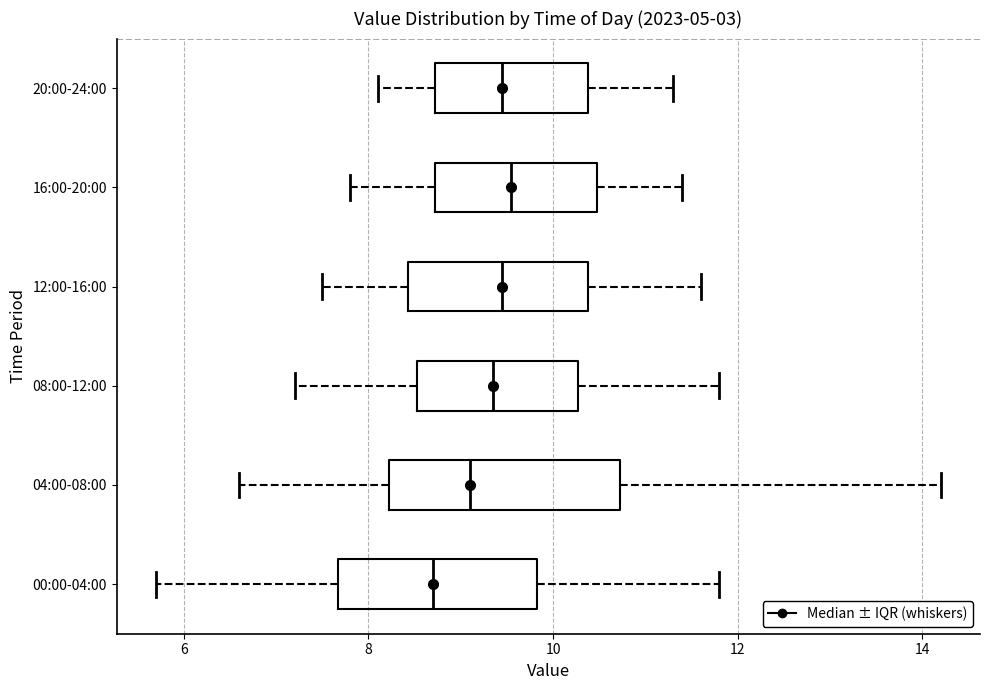

Where does the right whisker of the box for 12:00-16:00 end on the x-axis? The values are not printed on the chart, so give them approximately, as read against the axis.

11.6